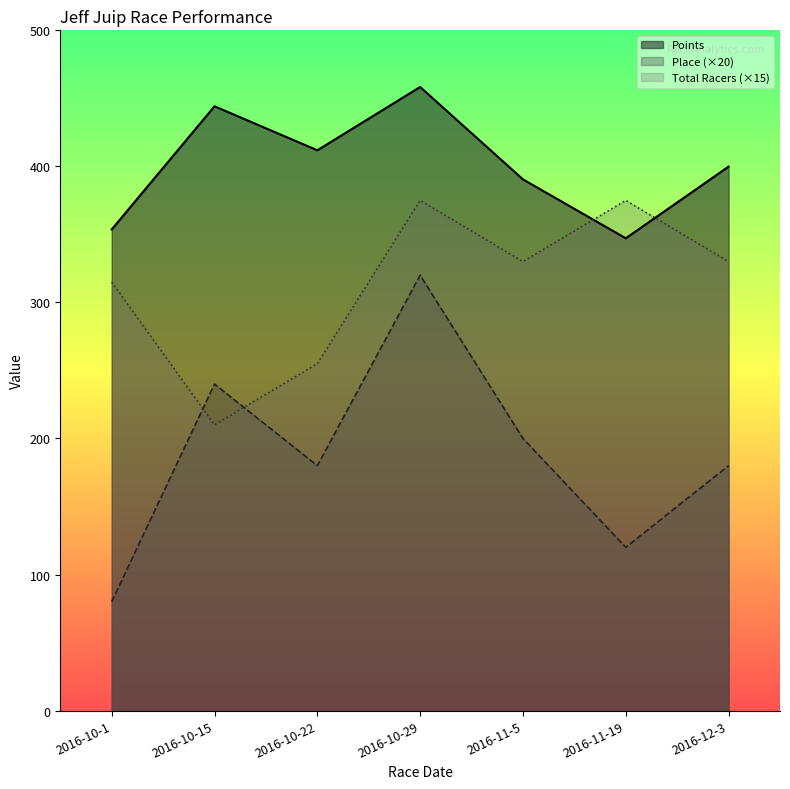

Where is Total Racers nearest to the value 292?

2016-10-1